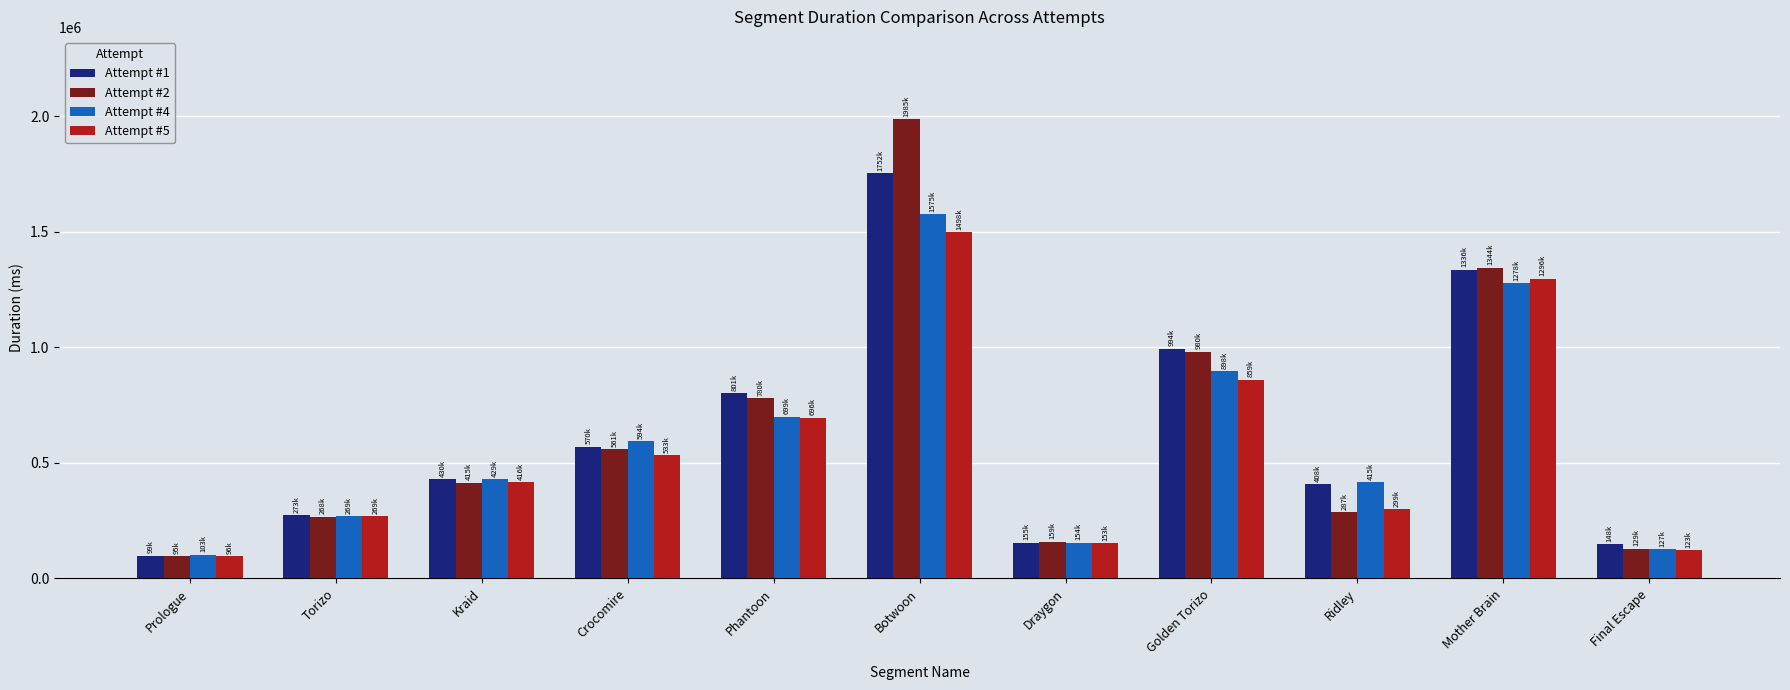

At which label does Attempt #4 reach its minimum?

Prologue